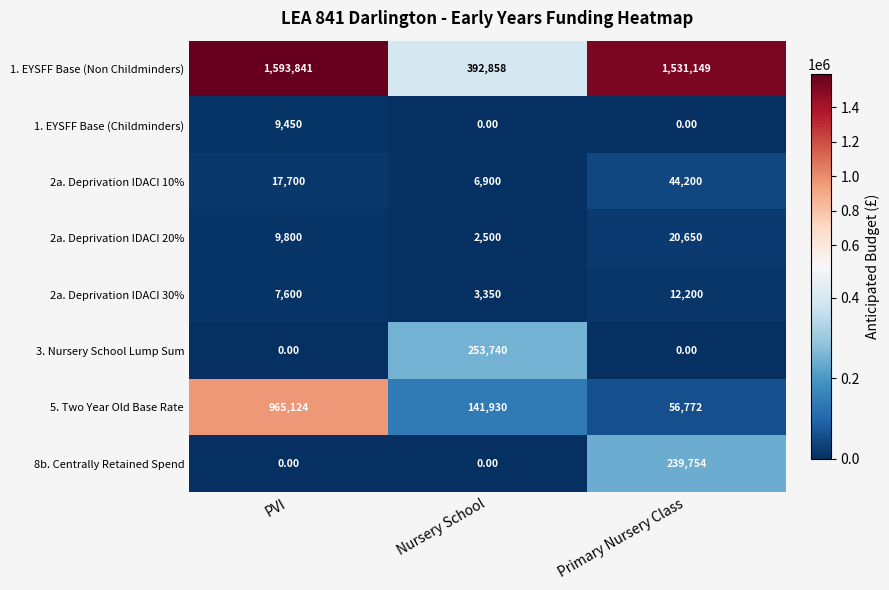

Where does the 5. Two Year Old Base Rate series first go above 141930?

PVI